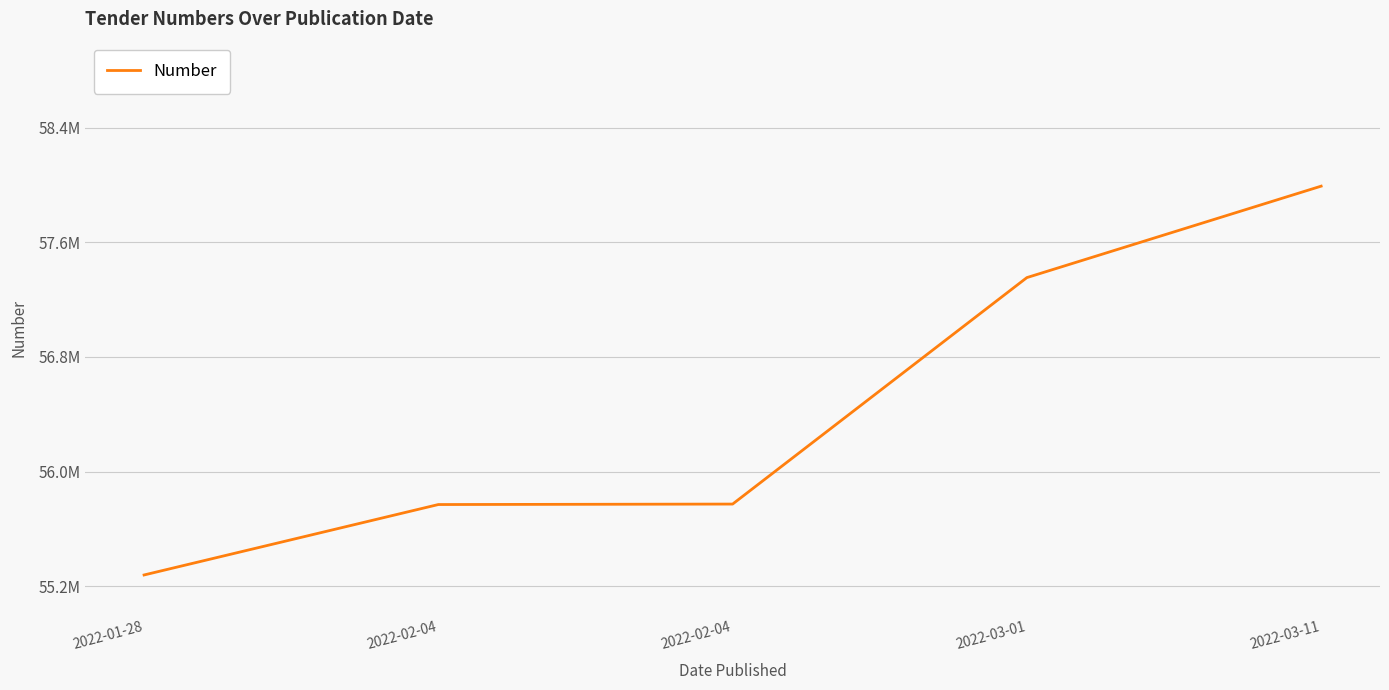

Does the chart have visible grid lines?

Yes